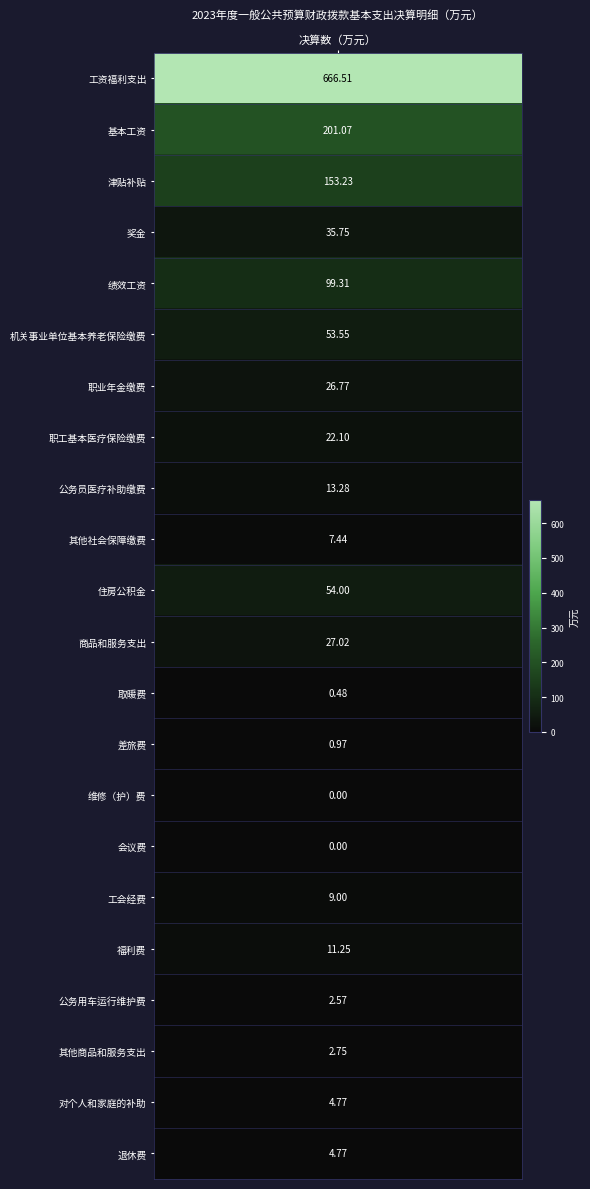

What is the difference between the values at 17 and 15?

11.2